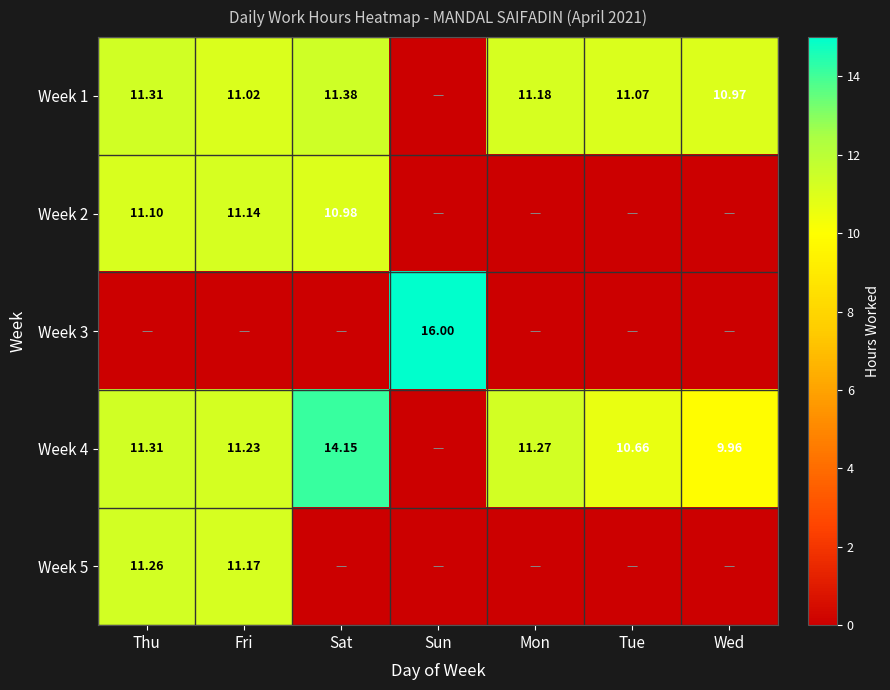

The Week 5 series shows 0.0 at Wed. True or false?

True